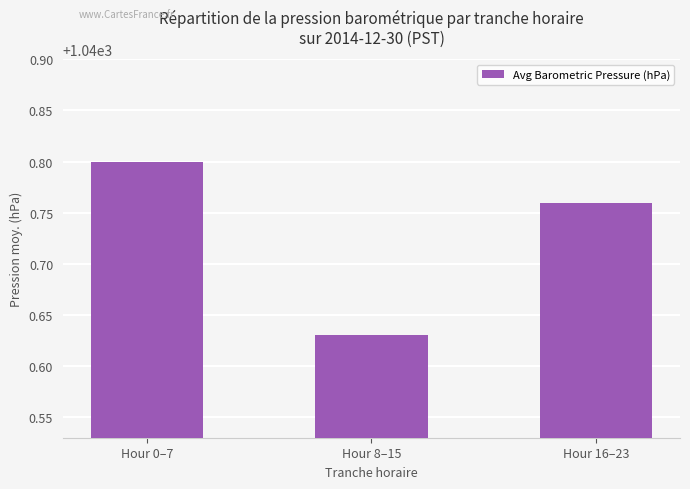

At which label is the value closest to 1040?

Hour 8–15